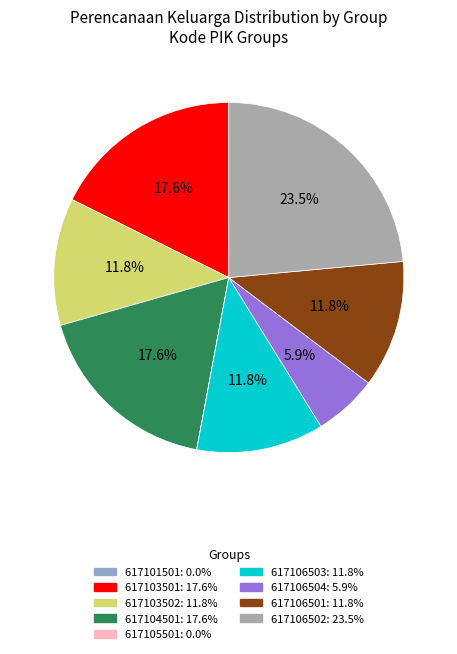

To the nearest percent, what is the difference between the largest and smallest slice percentages?

24%